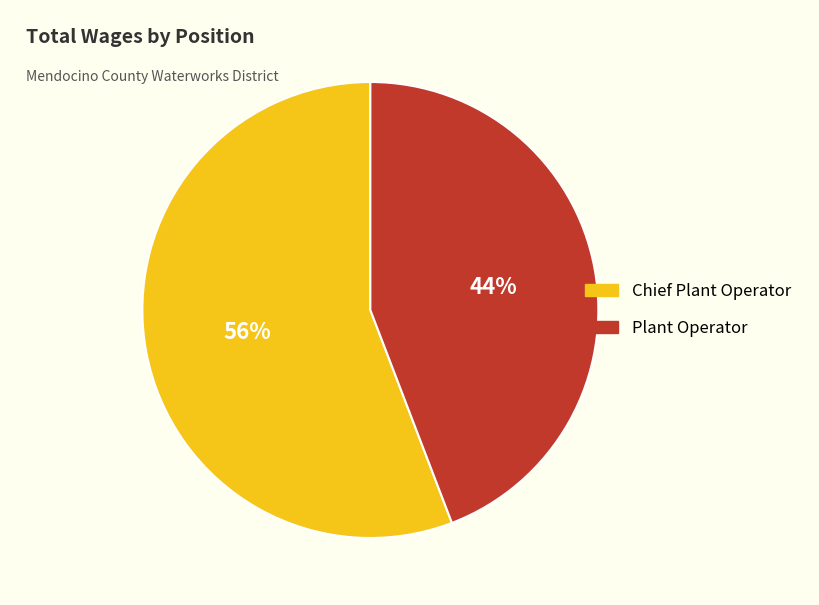

Do Chief Plant Operator and Plant Operator together represent more than half of the pie?

Yes